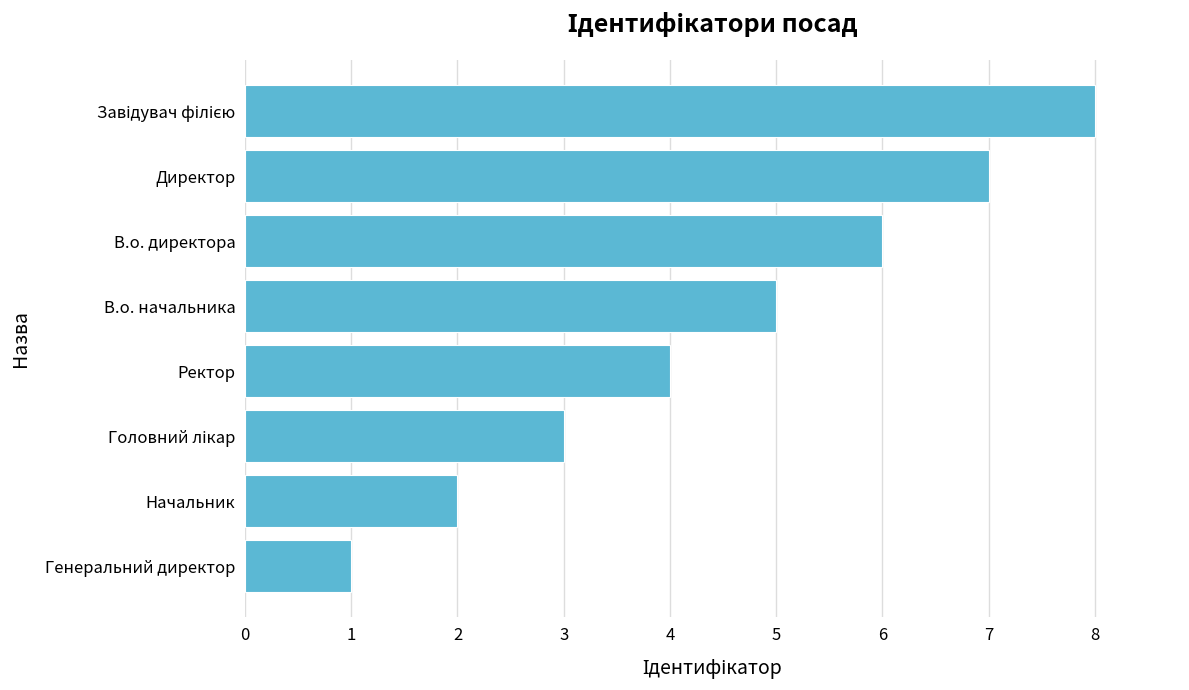

Are the bars grouped side by side (vs. stacked)?

No